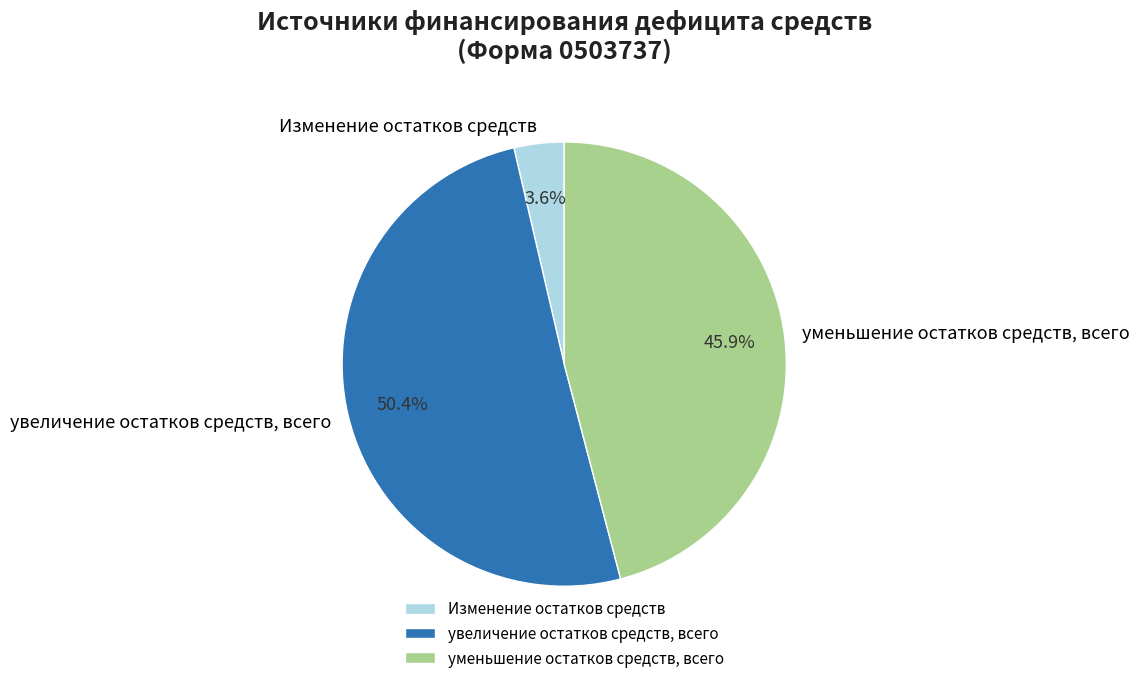

How much of the chart is everything except Изменение остатков средств?

96.4%